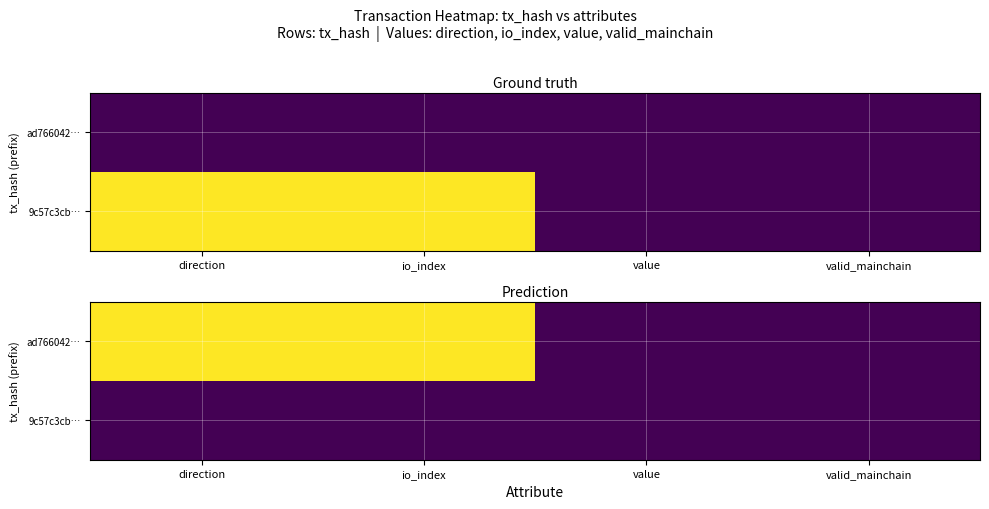

At which label does 9c57c3cb… reach its minimum?

direction